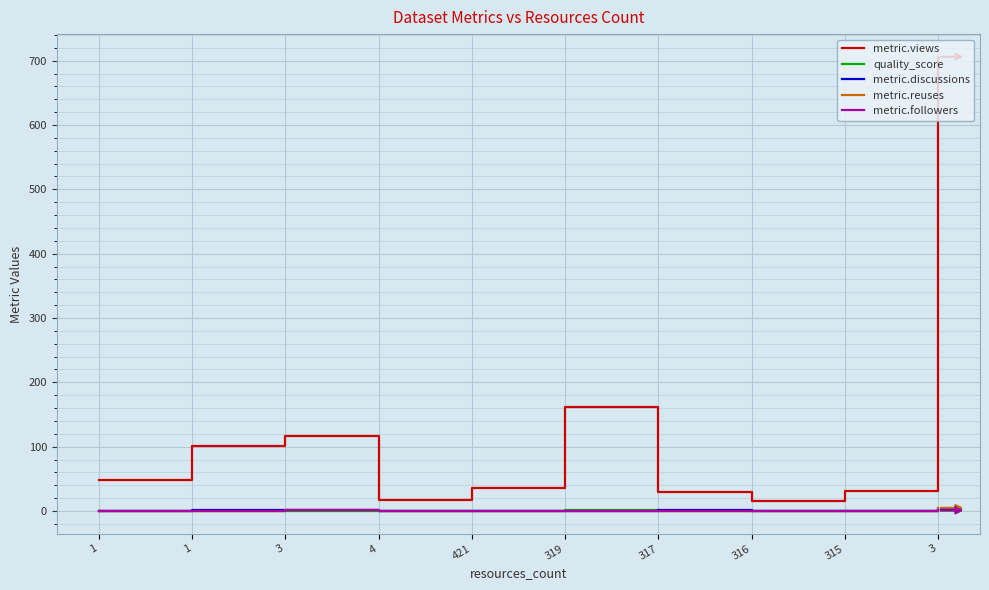

Reading right to left, transcribe all the data shown in this chart.

metric.views: 706.0	31.0	16.0	29.0	162.0	36.0	17.0	116.0	101.0	48.0
quality_score: 0.7	0.6	0.6	0.7	0.9	0.7	0.6	0.7	0.8	0.6
metric.discussions: 3.0	0.0	0.0	1.0	0.0	0.0	0.0	1.0	1.0	0.0
metric.reuses: 5.0	0.0	0.0	0.0	0.0	0.0	0.0	1.0	0.0	0.0
metric.followers: 1.0	0.0	0.0	0.0	0.0	0.0	0.0	1.0	0.0	0.0